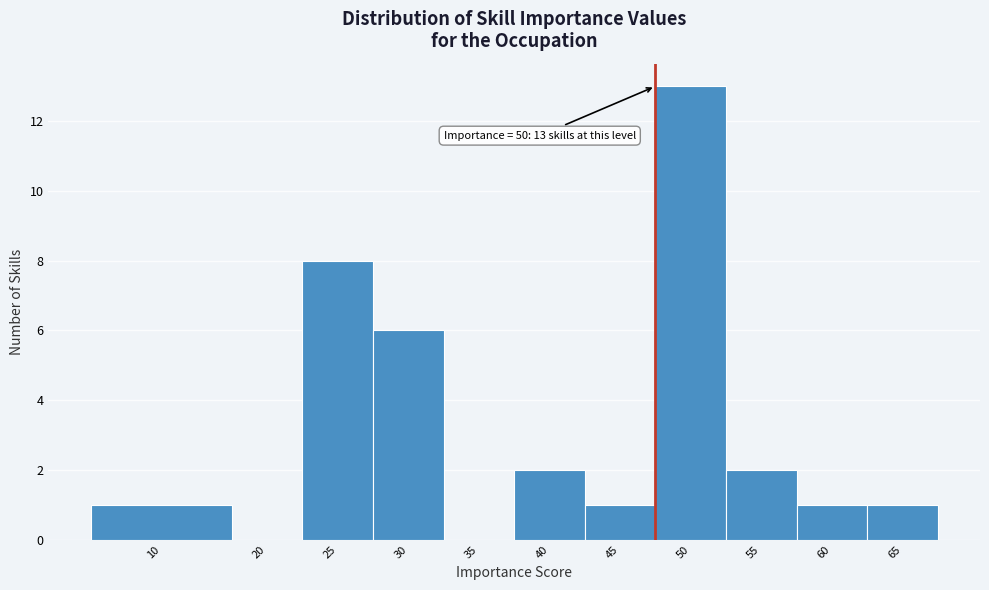

Reading right to left, what are all the values shown in this chart?

65=1	60=1	55=2	50=13	45=1	40=2	35=0	30=6	25=8	20=0	10=1